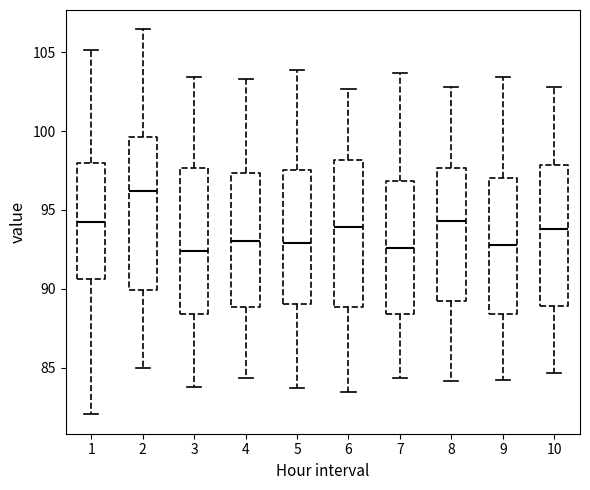

Where does the lower whisker of the box at x = 1 end on the y-axis? The values are not printed on the chart, so give them approximately, as read against the axis.

82.0